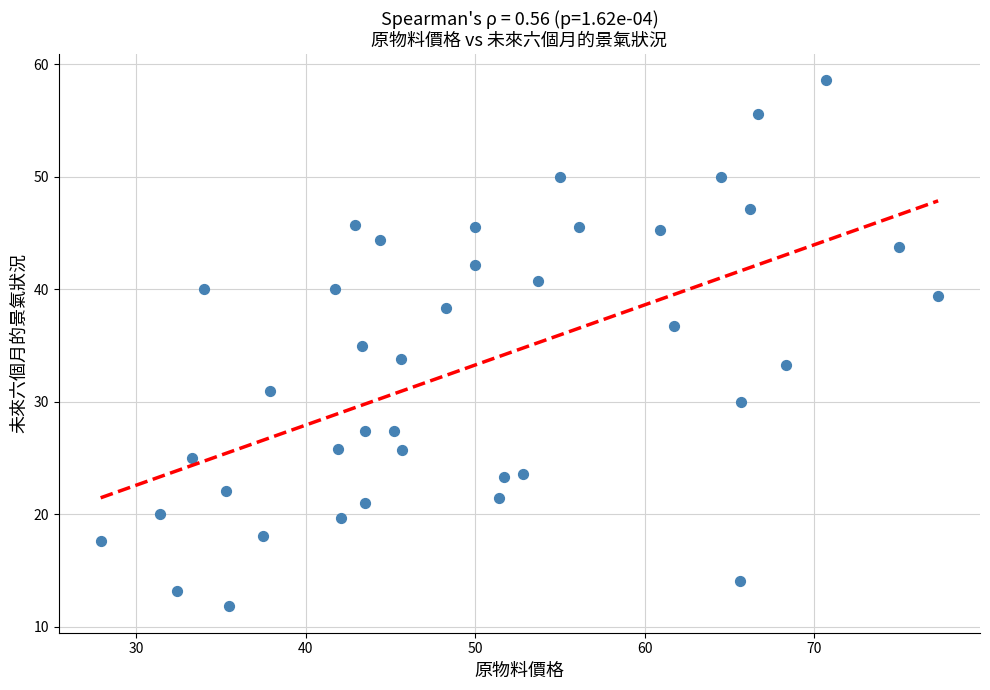

What is the range of X values (max minus min)?

49.4